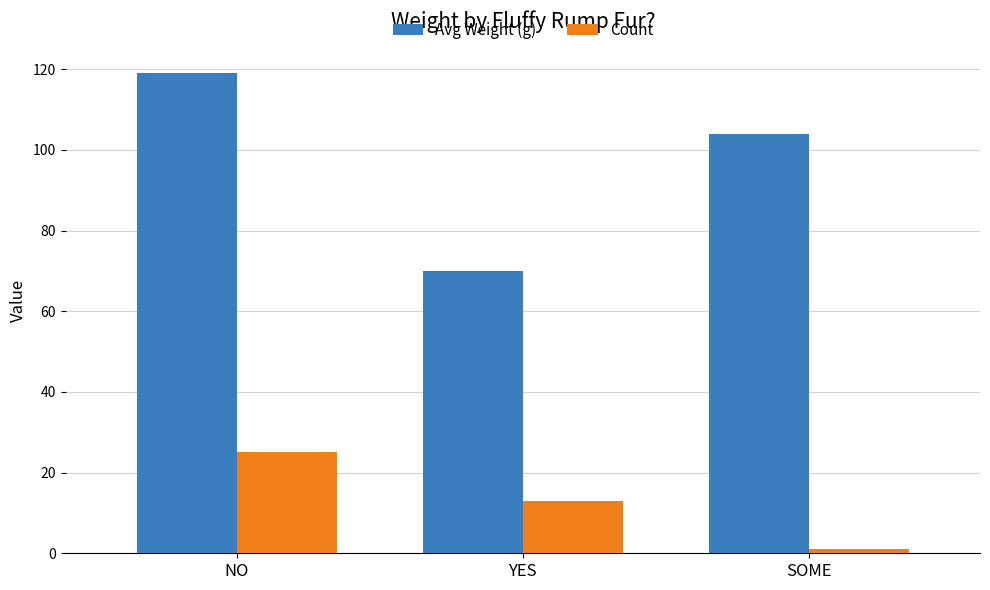

What position from the right is NO?

3